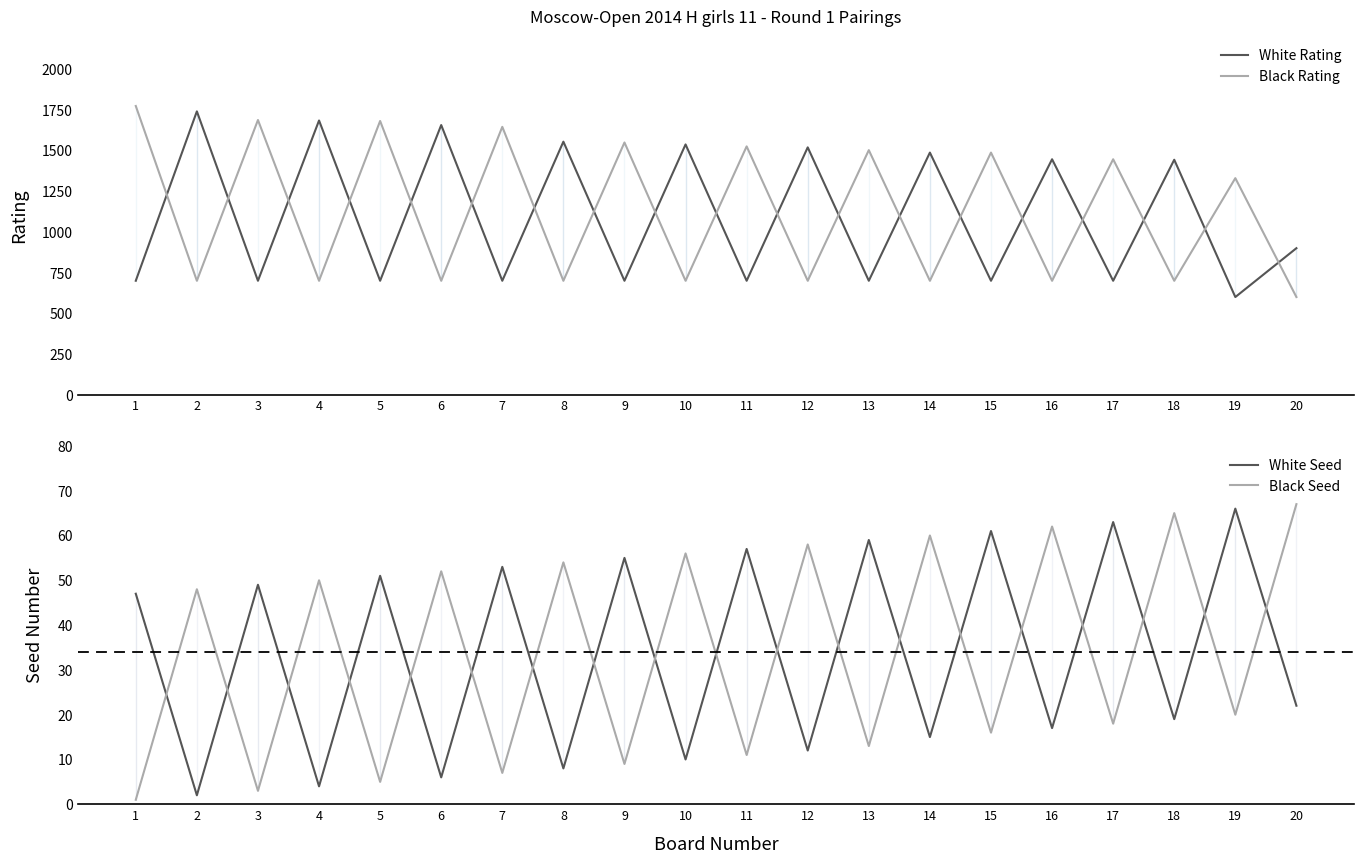

How many times do White Seed and Black Seed cross each other?

19